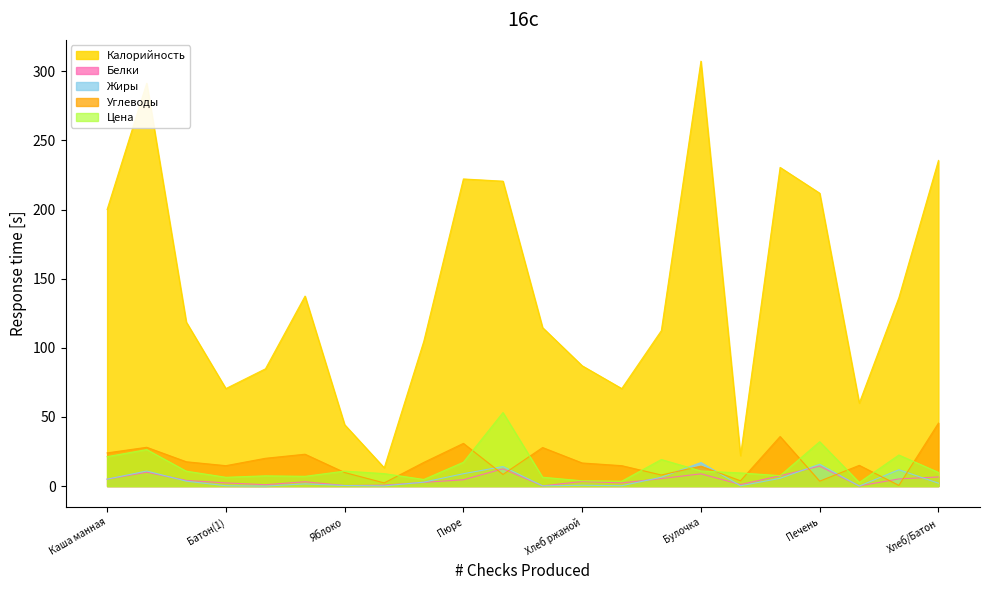

Which series ends up on top after the final intersection of Цена and Углеводы?

Углеводы